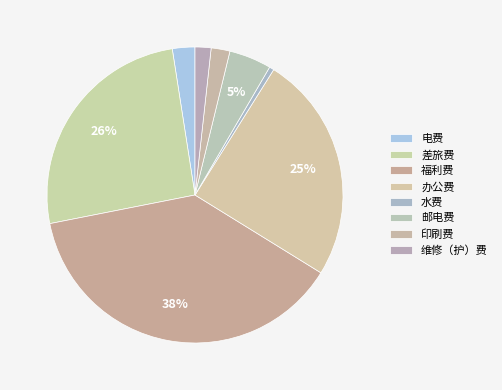

What percentage is the 差旅费 slice, to the nearest percent?

26%